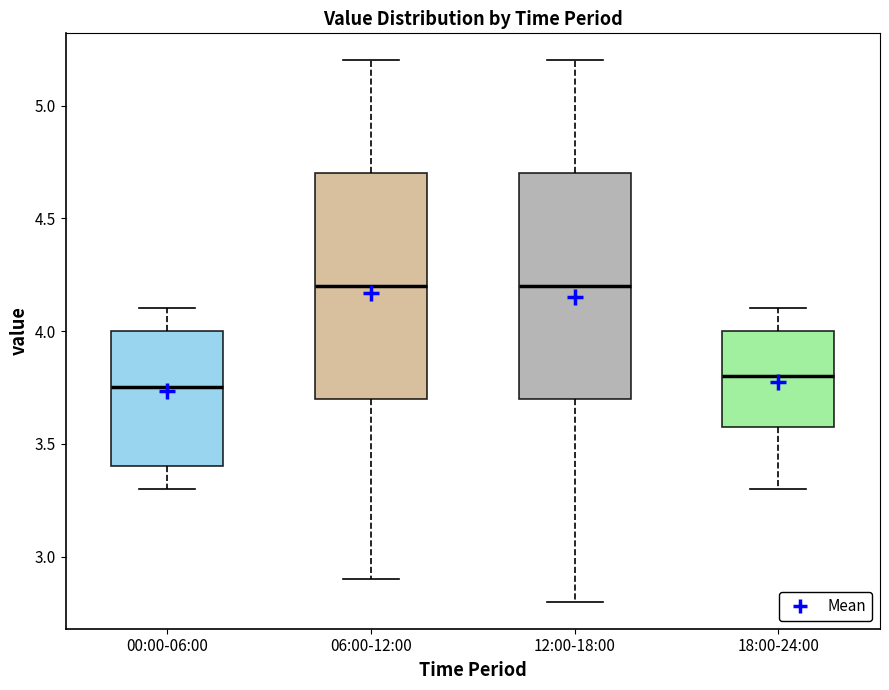

Reading left to right, transcribe this box plot: for each box, give where its median line is, the range the box spans, and where its two whiskers end, as read against the y-axis. The values are not printed on the chart, so give them approximately, as read against the axis.

00:00-06:00: median 3.75, box 3.40 to 4.00, whiskers 3.30 to 4.10
06:00-12:00: median 4.20, box 3.70 to 4.70, whiskers 2.90 to 5.20
12:00-18:00: median 4.20, box 3.70 to 4.70, whiskers 2.80 to 5.20
18:00-24:00: median 3.80, box 3.60 to 4.00, whiskers 3.30 to 4.10